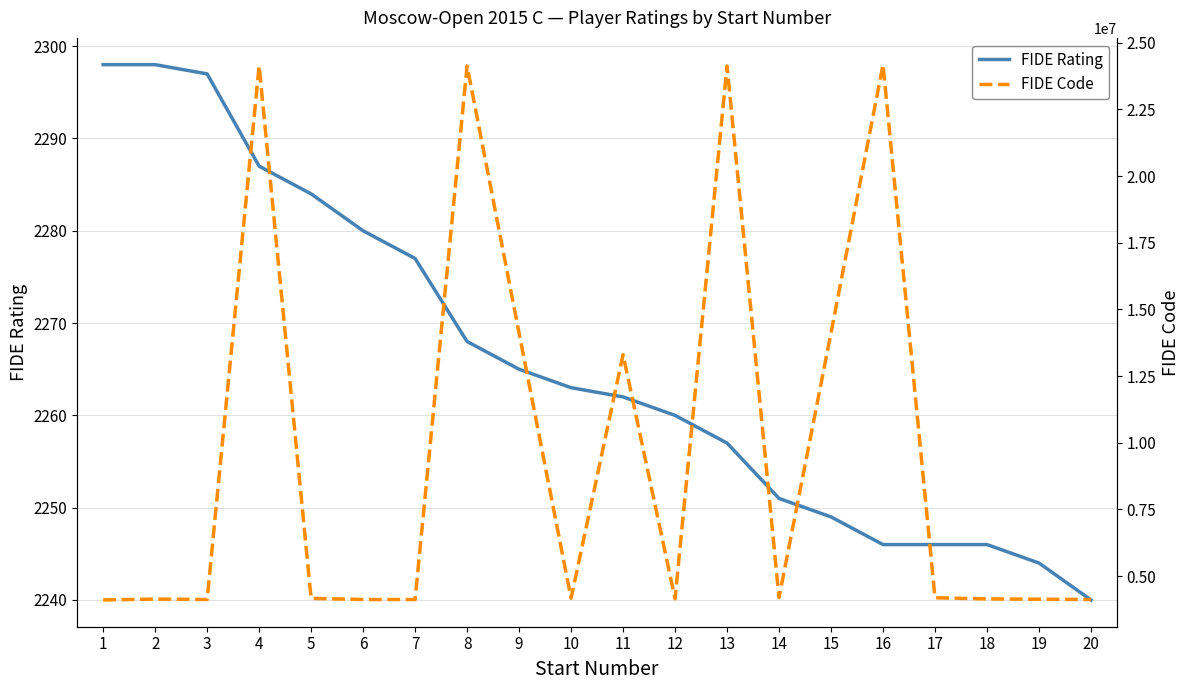

What are all the series names shown in the legend?

FIDE Rating, FIDE Code